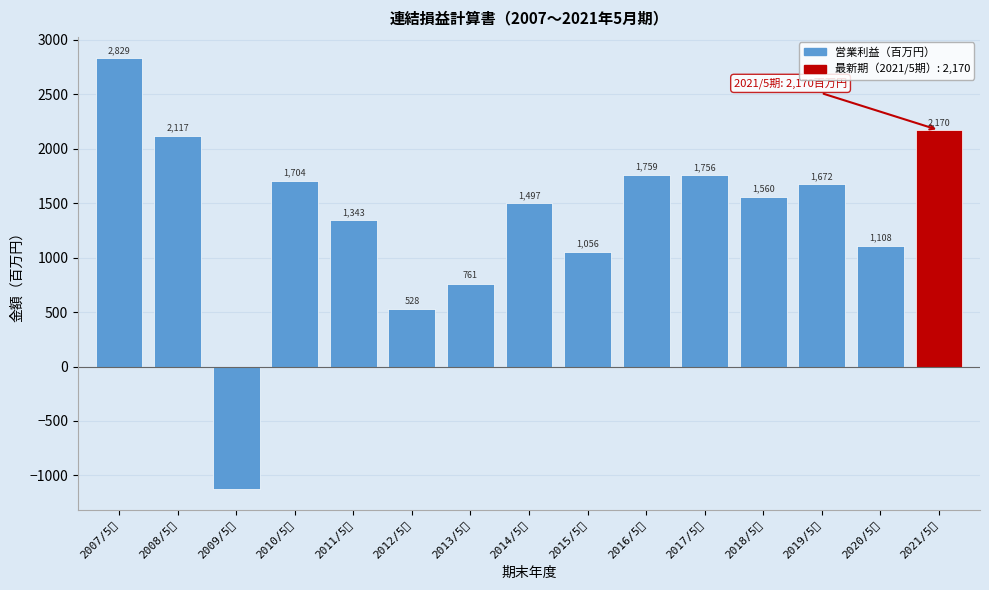

Reading left to right, transcribe all the data shown in this chart.

2007/5期=2829	2008/5期=2117	2009/5期=-1122	2010/5期=1704	2011/5期=1343	2012/5期=528	2013/5期=761	2014/5期=1497	2015/5期=1056	2016/5期=1759	2017/5期=1756	2018/5期=1560	2019/5期=1672	2020/5期=1108	2021/5期=2170